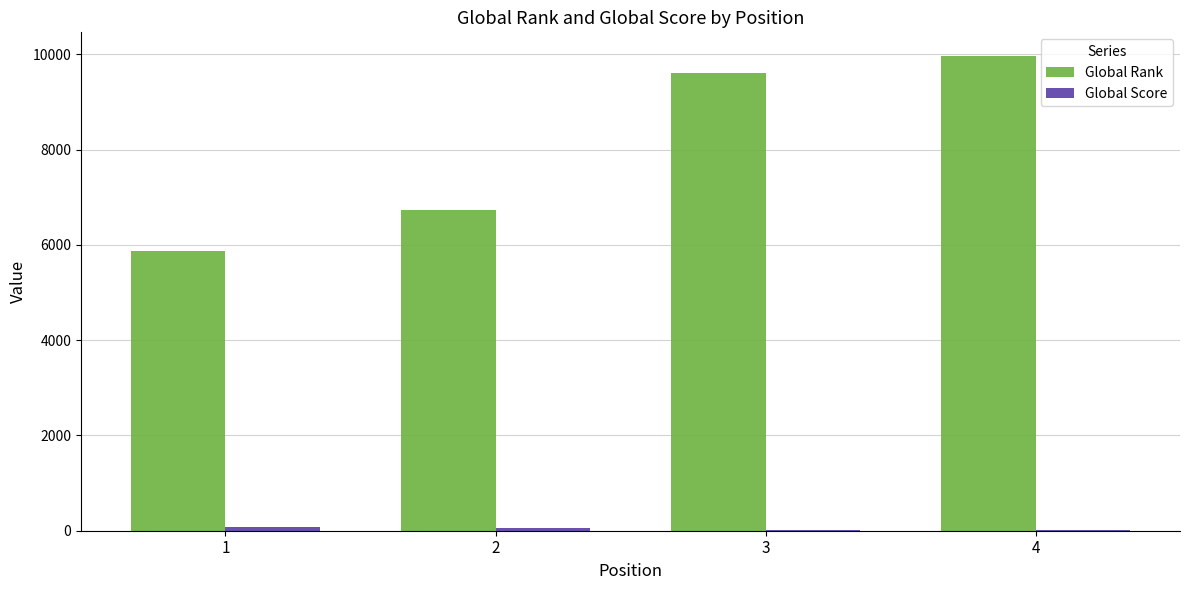

Which series has the largest total across all categories?

Global Rank